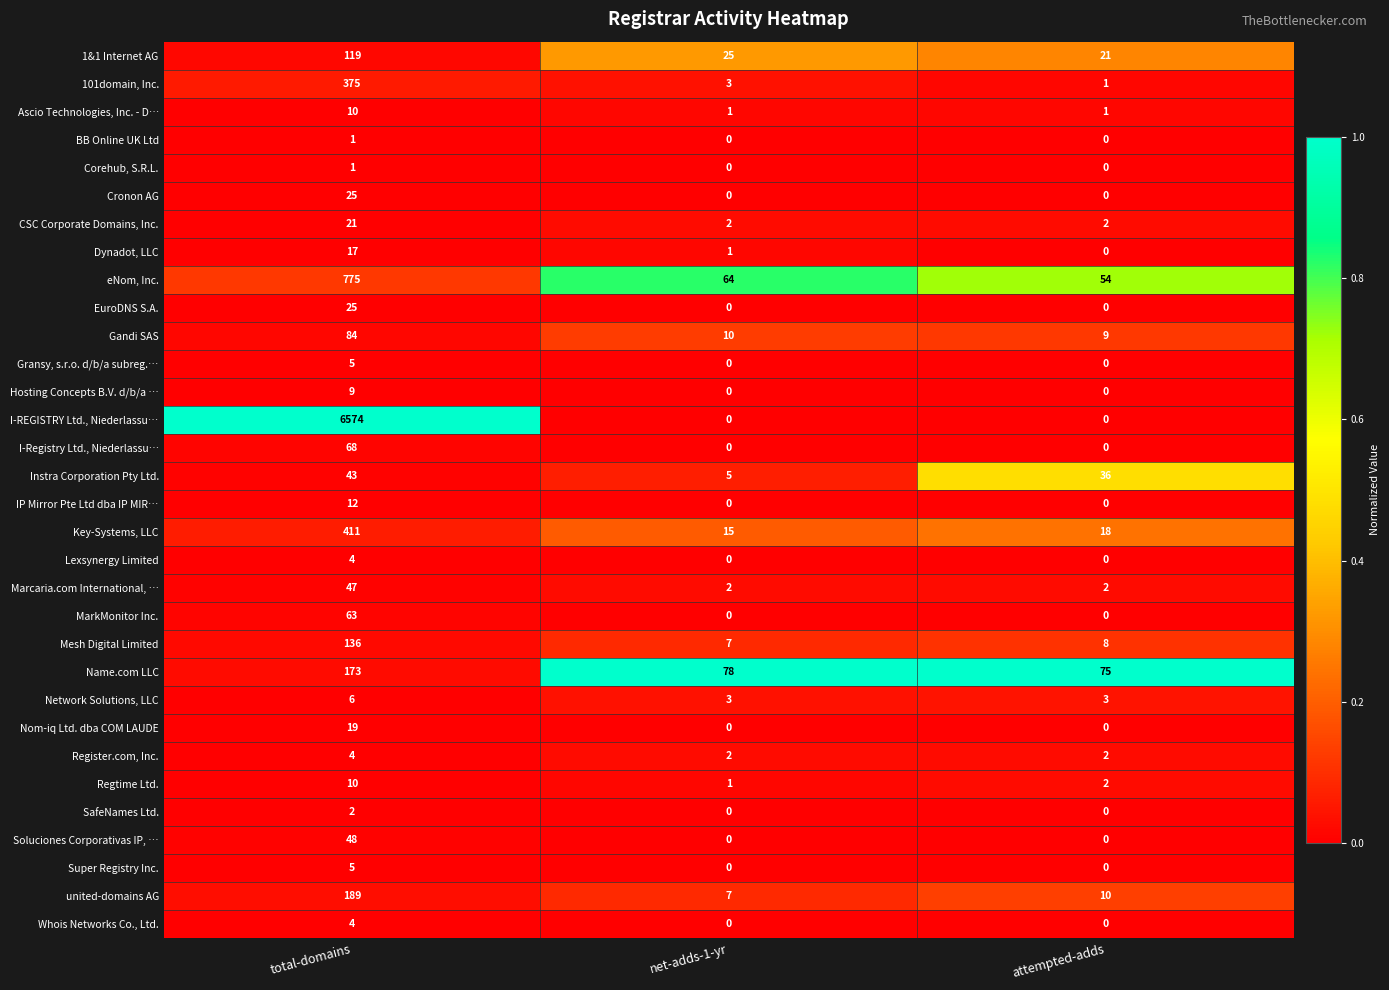

At how many categories does at least one series exceed 0?

3